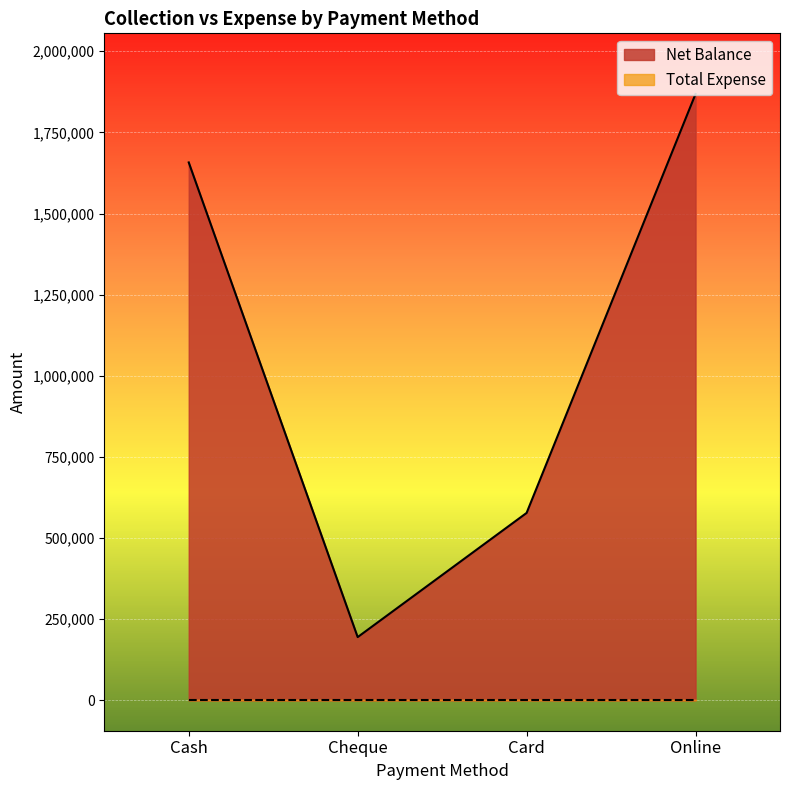

How many values exceed 1657400?

1